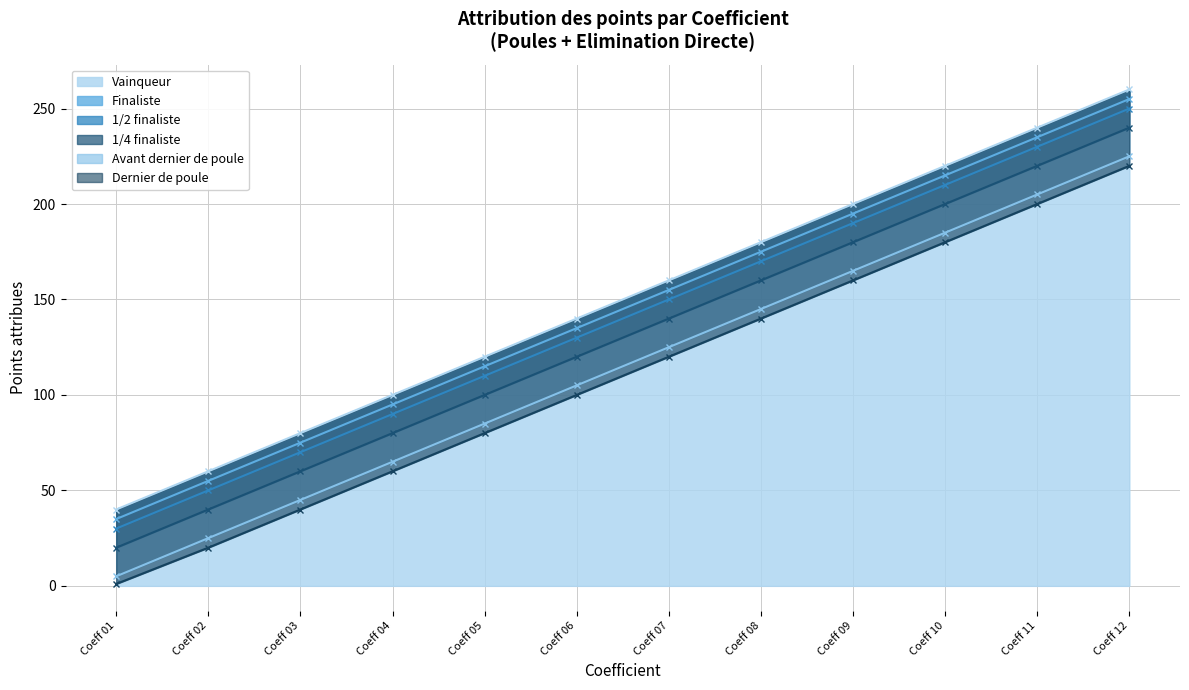

Reading left to right, what are all the values shown in this chart?

Vainqueur: 40	60	80	100	120	140	160	180	200	220	240	260
Finaliste: 35	55	75	95	115	135	155	175	195	215	235	255
1/2 finaliste: 30	50	70	90	110	130	150	170	190	210	230	250
1/4 finaliste: 20	40	60	80	100	120	140	160	180	200	220	240
Avant dernier de poule: 5	25	45	65	85	105	125	145	165	185	205	225
Dernier de poule: 1	20	40	60	80	100	120	140	160	180	200	220